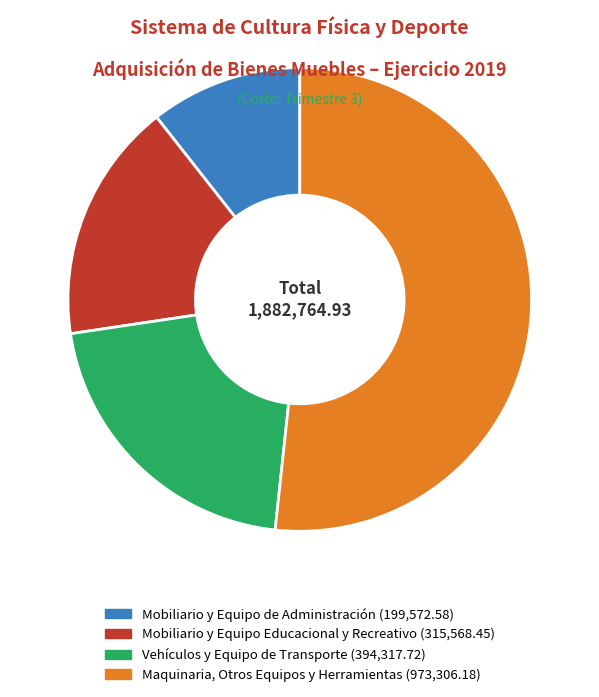

Which has a higher value, Vehículos y Equipo de Transporte or Mobiliario y Equipo Educacional y Recreativo?

Vehículos y Equipo de Transporte